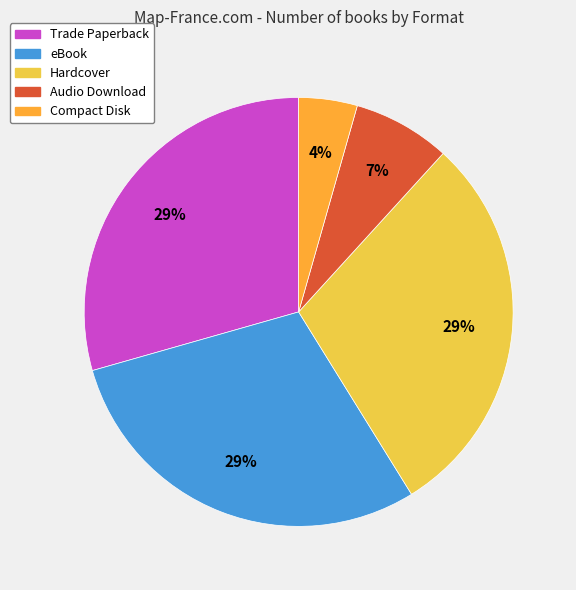

Which has a higher value, Compact Disk or eBook?

eBook